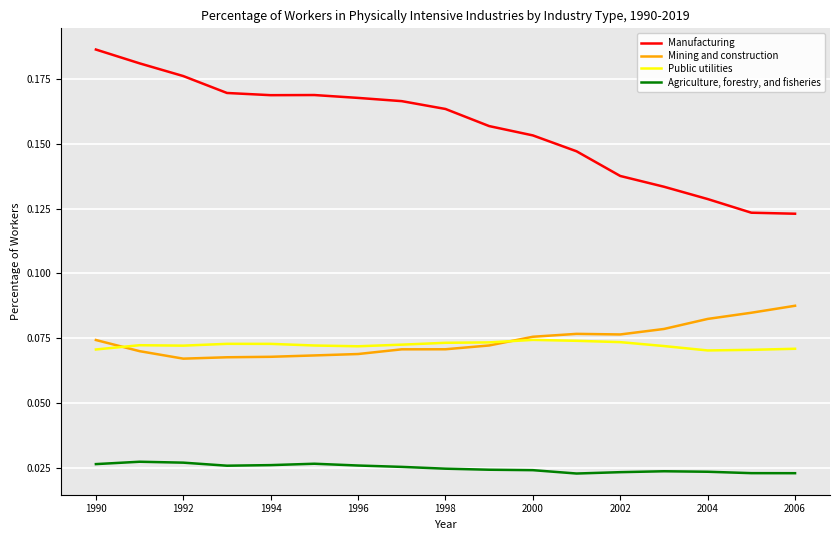

What are all the series names shown in the legend?

Manufacturing, Mining and construction, Public utilities, Agriculture, forestry, and fisheries